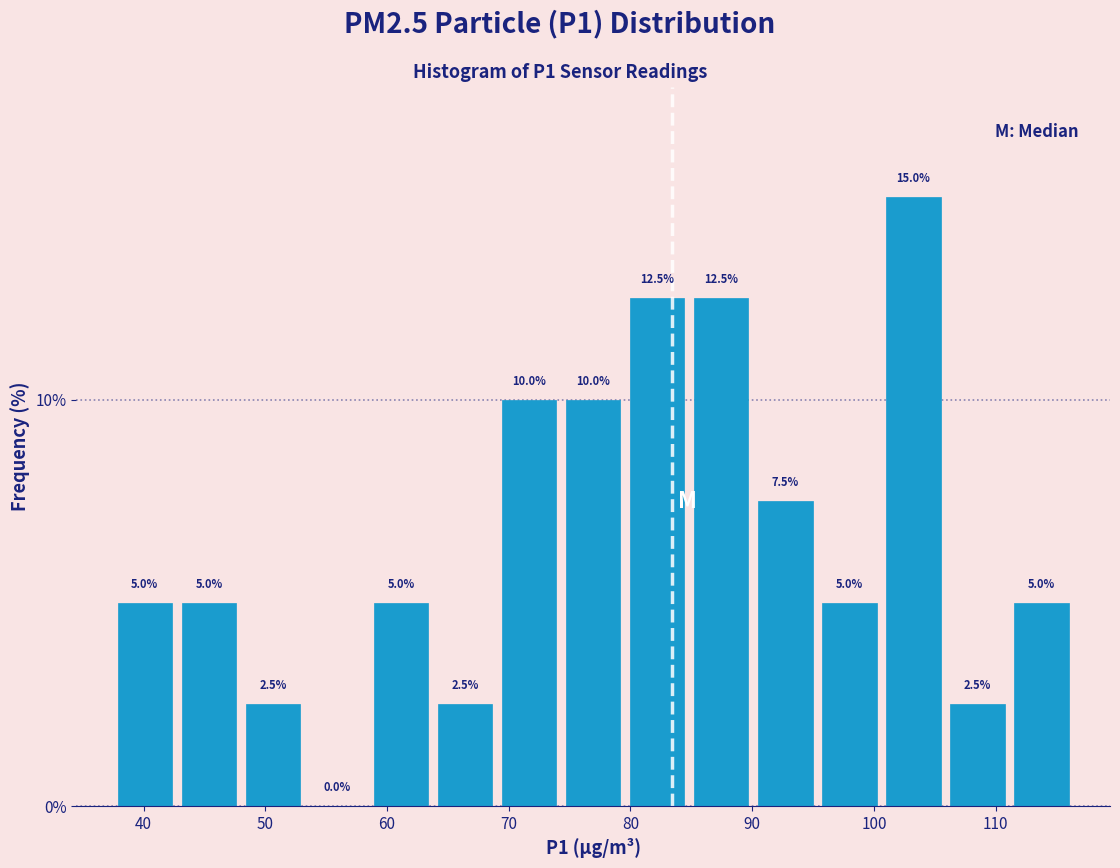

Reading left to right, transcribe this chart: for each bar, give the range it covers on the x-axis and its height. The bar edges are not printed on the chart, so give them approximately, as read against the axis.

37 to 43: 5.0
43 to 48: 5.0
48 to 53: 2.5
53 to 59: 0.0
59 to 64: 5.0
64 to 69: 2.5
69 to 74: 10.0
74 to 80: 10.0
80 to 85: 12.5
85 to 90: 12.5
90 to 95: 7.5
95 to 101: 5.0
101 to 106: 15.0
106 to 111: 2.5
111 to 116: 5.0